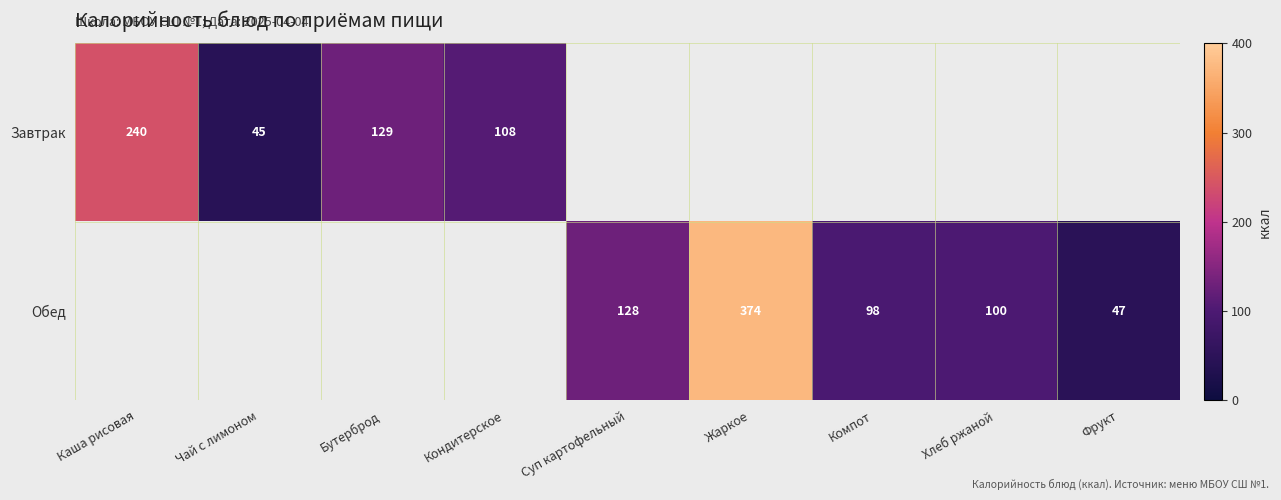

Which category has the highest value across all series?

Жаркое